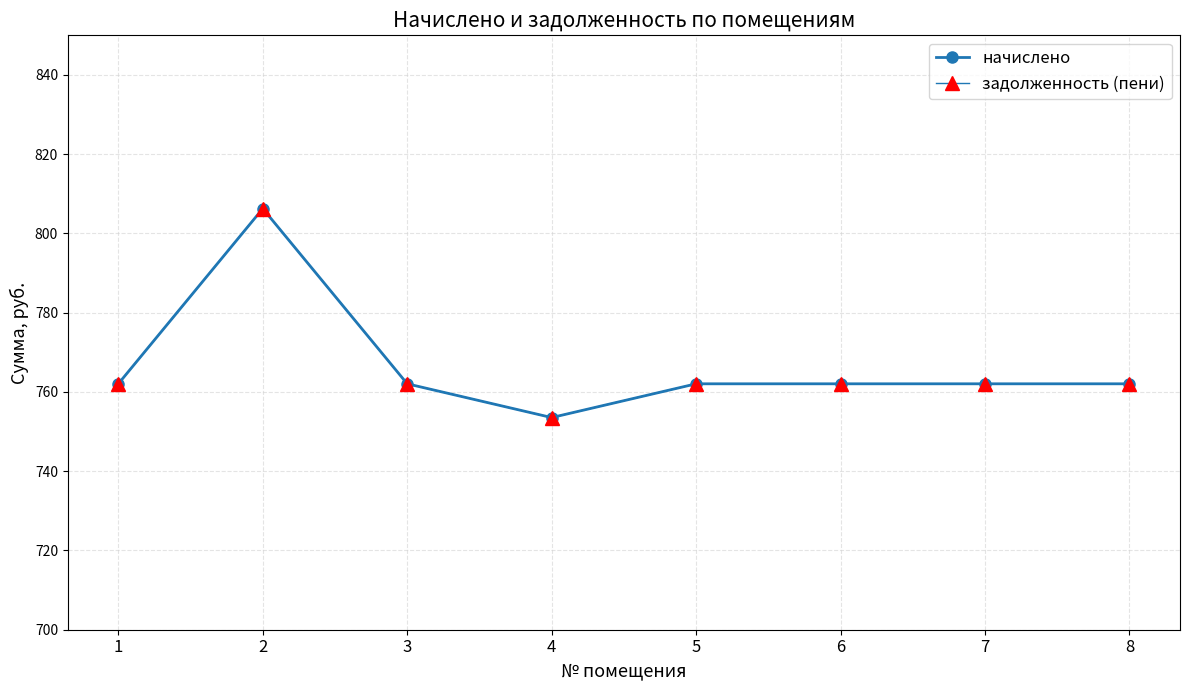

Is this an area chart (filled region under the line)?

No